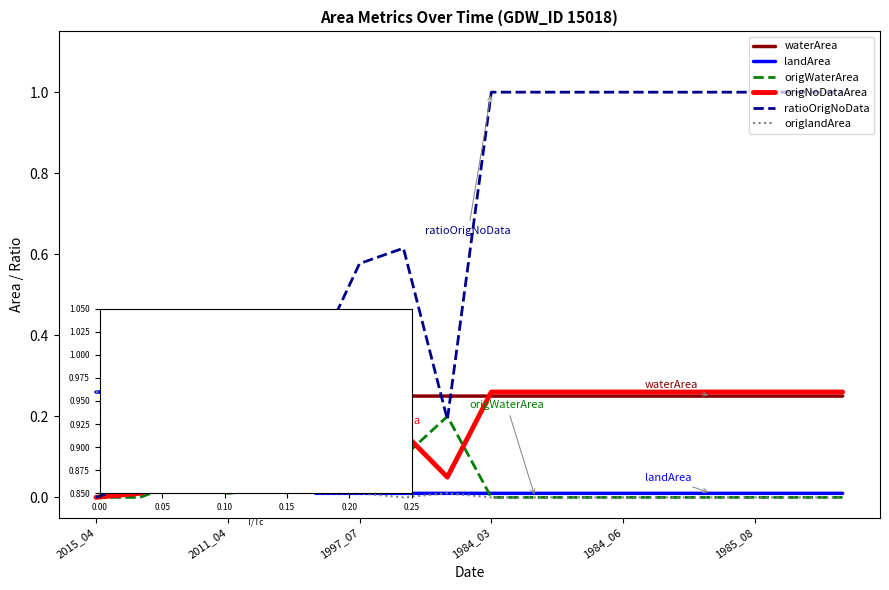

True or false: origWaterArea has more than 1 points higher than both neighbors.

True